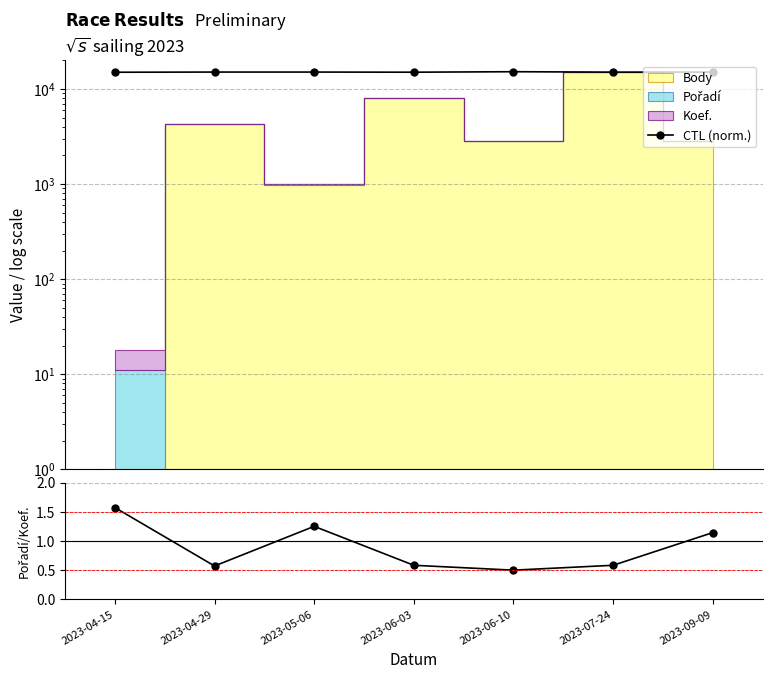

The chart shows a value of 20211.3 at 2023-05-06. True or false?

False